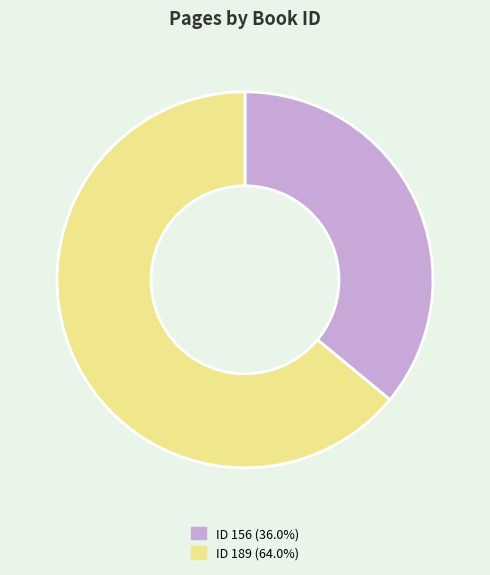

Approximately how many times larger is the value at ID 156 (36.0%) compared to ID 189 (64.0%)?

0.6